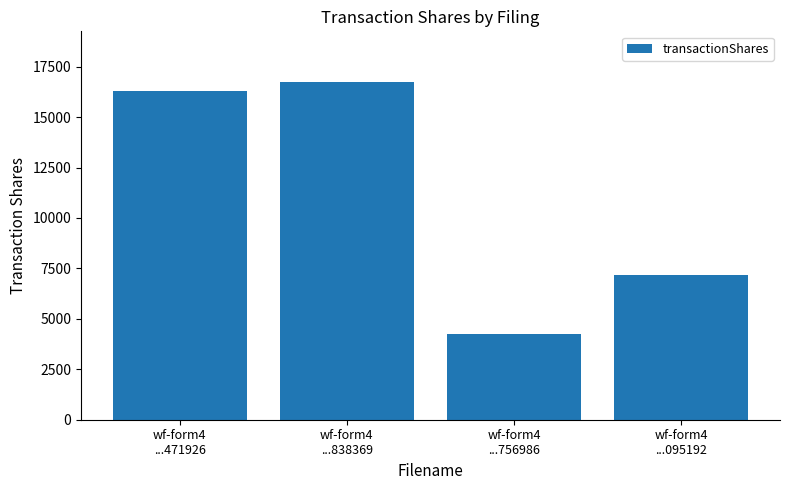

Reading left to right, extract all data points from this chart.

wf-form4
...471926=16275	wf-form4
...838369=16742	wf-form4
...756986=4254	wf-form4
...095192=7170